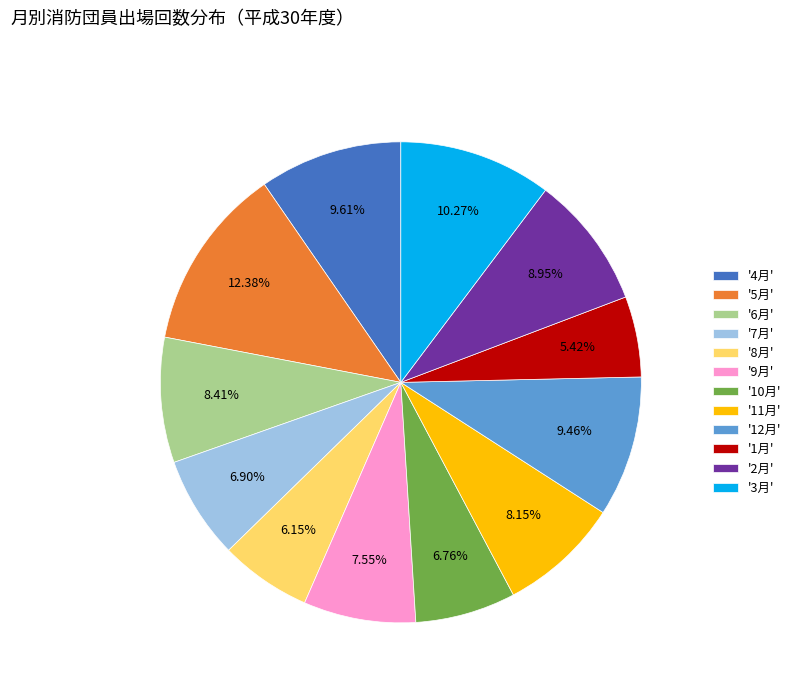

Which has a higher value, '4月' or '1月'?

'4月'